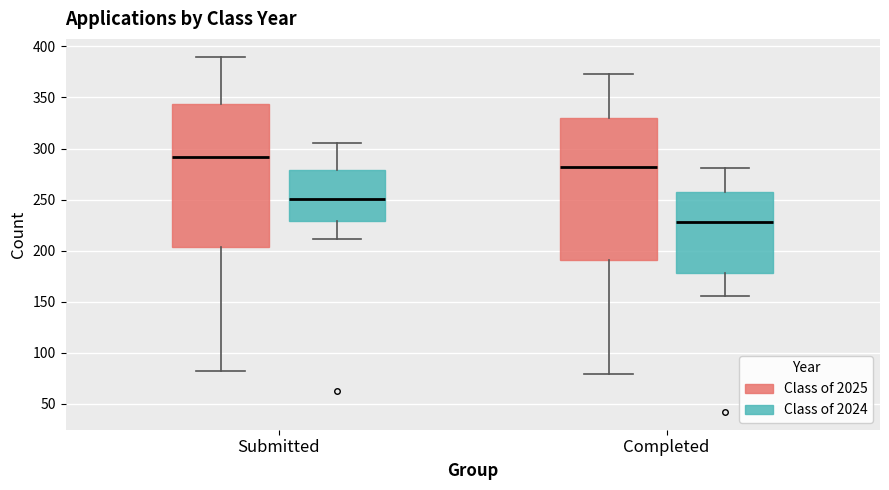

Reading left to right, transcribe this box plot: for each box, give where its median line is, the range the box spans, and where its two whiskers end, as read against the y-axis. The values are not printed on the chart, so give them approximately, as read against the axis.

Submitted (Class of 2025): median 290, box 205 to 345, whiskers 80 to 390
Submitted (Class of 2024): median 250, box 230 to 280, whiskers 210 to 305
Completed (Class of 2025): median 280, box 190 to 330, whiskers 80 to 375
Completed (Class of 2024): median 230, box 180 to 255, whiskers 155 to 280